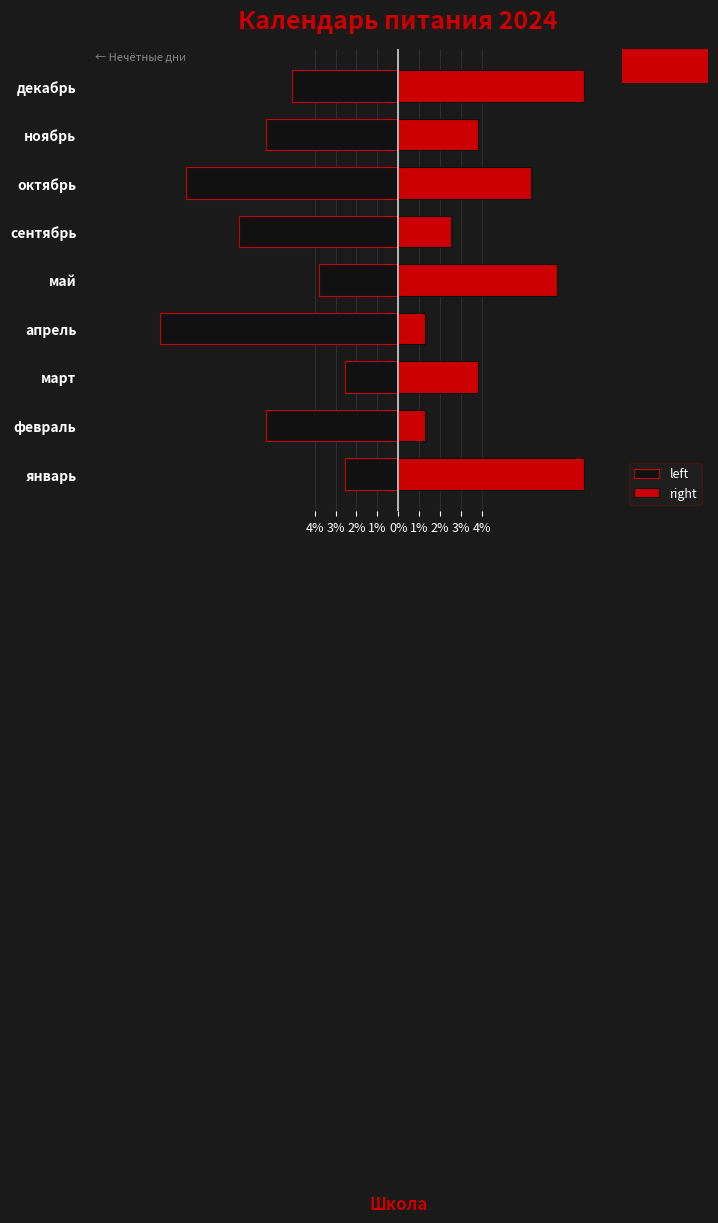

What is the value of the right bar at the 2nd from the left?

1.3